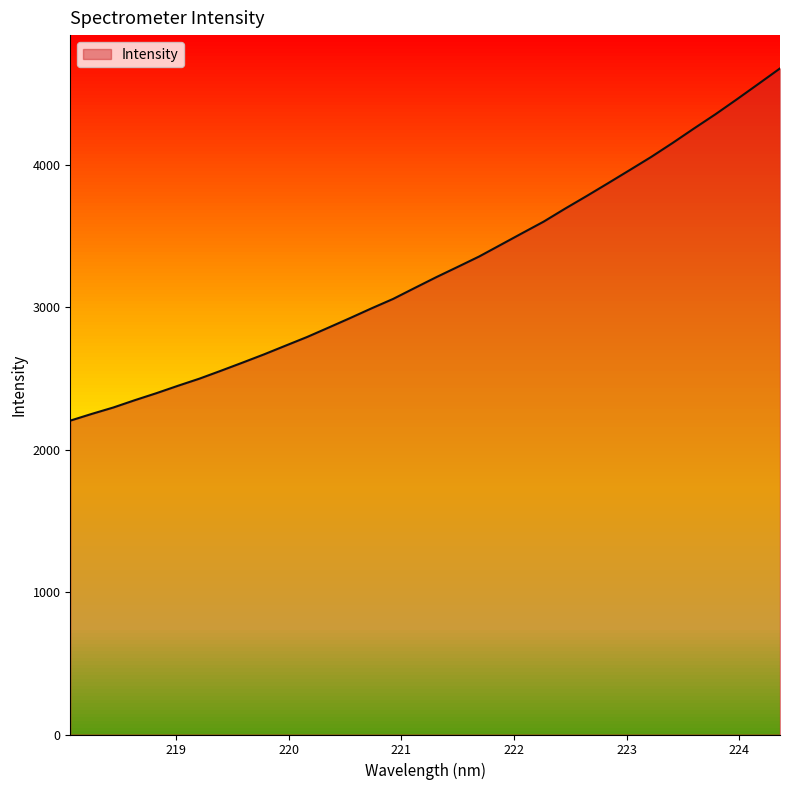

What is the sum of all values?

111011.7